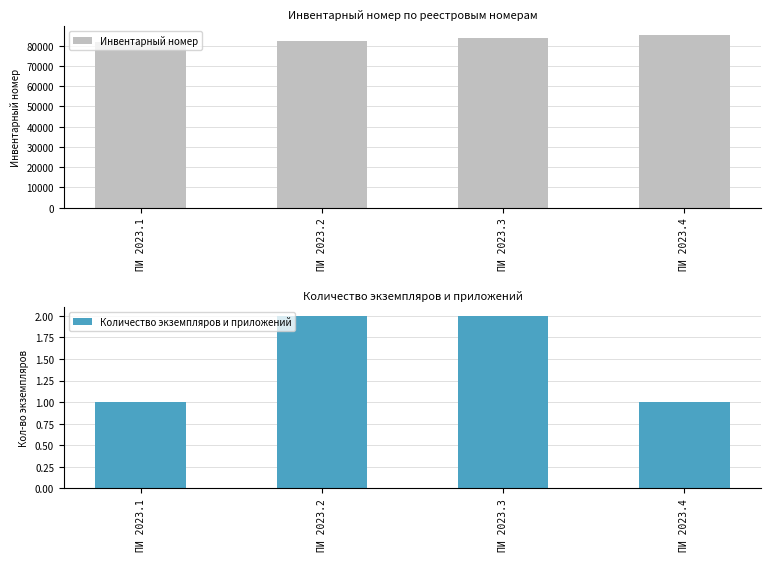

At how many categories does at least one series exceed 23532?

4